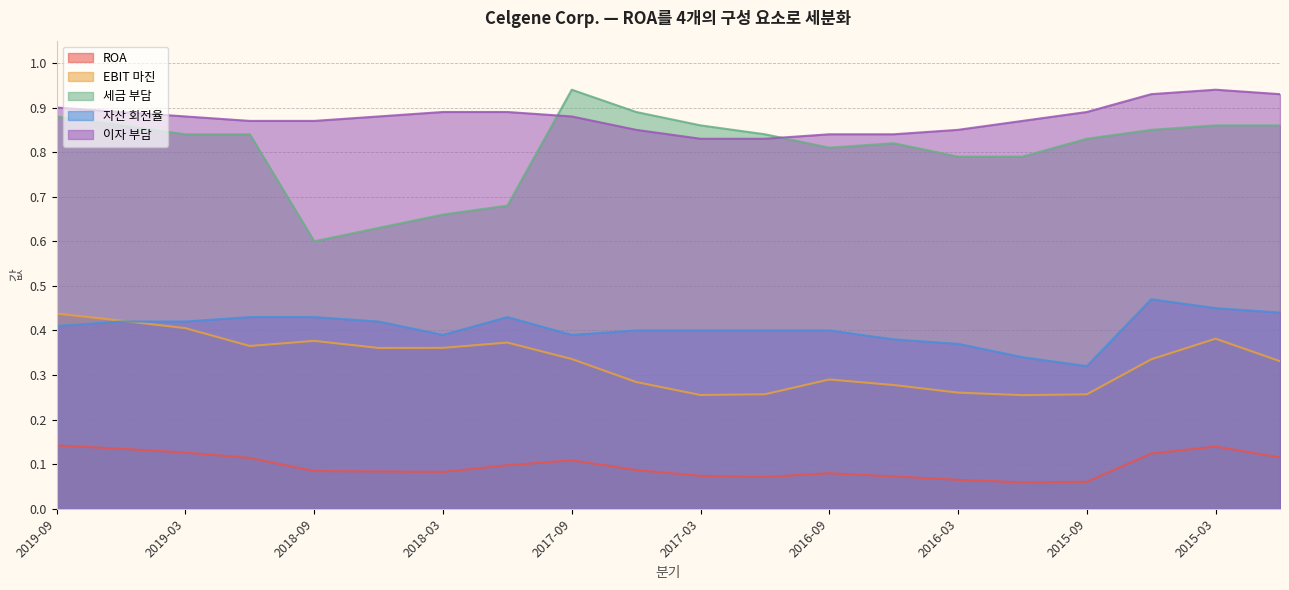

What is the label of the 13th point from the right?

2017-12-31